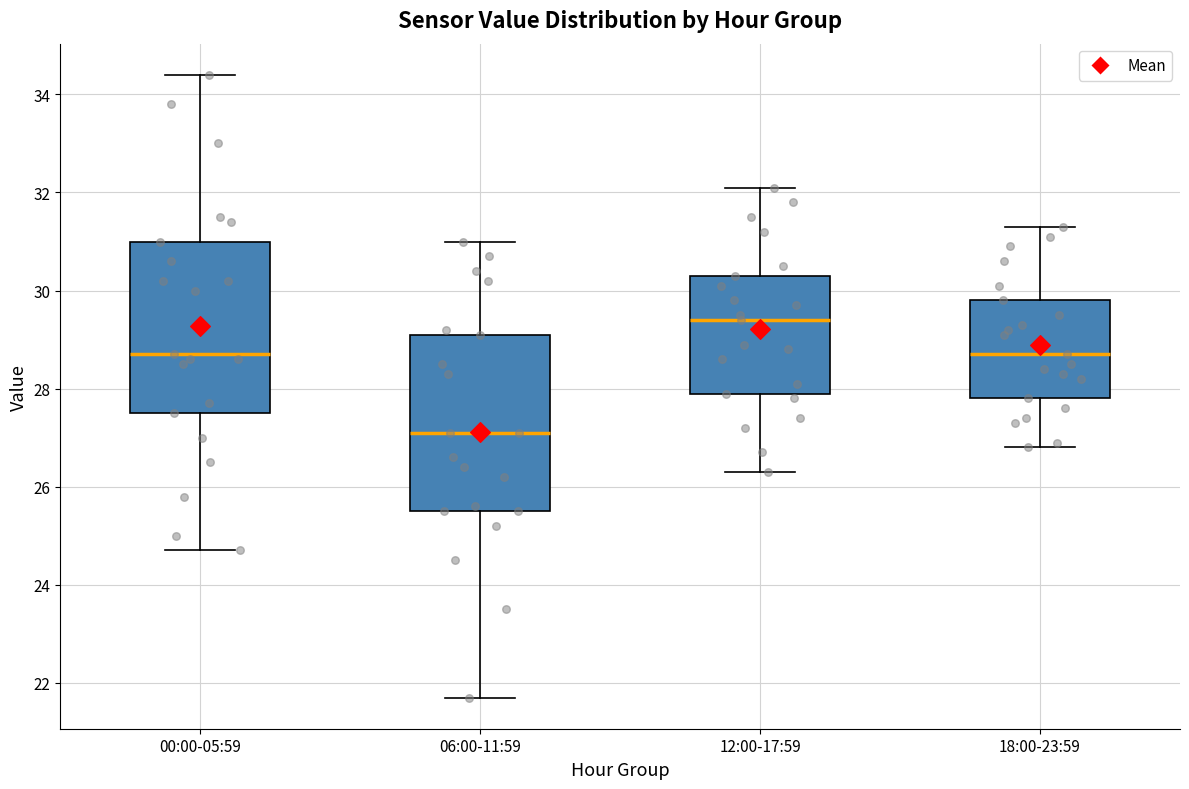

Which box has the highest median line?

12:00-17:59